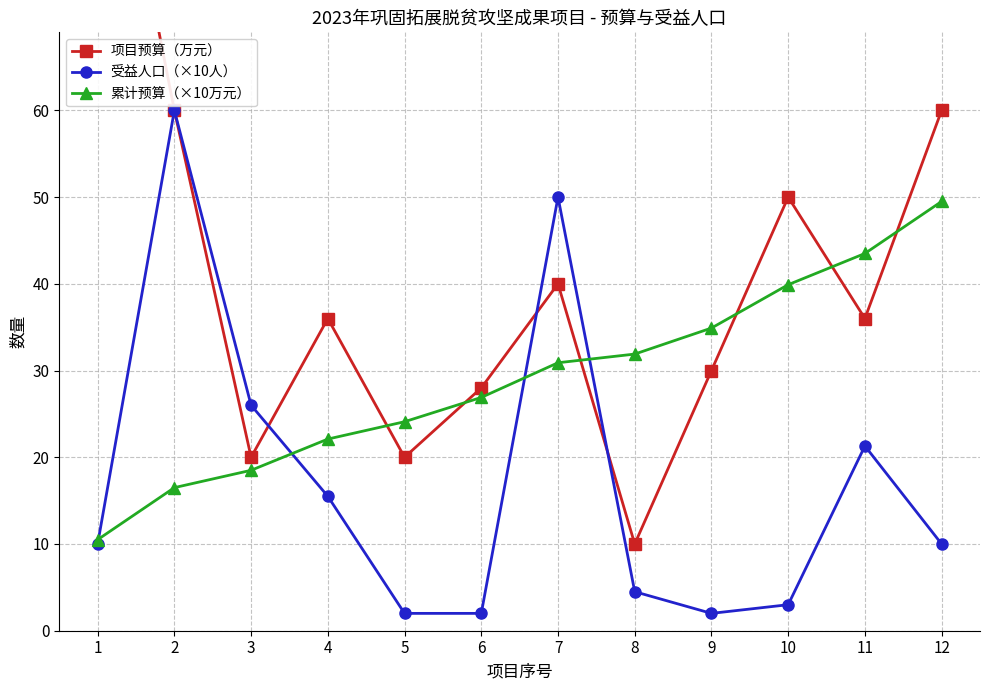

How many data points in 受益人口（×10人） are above 10?

5